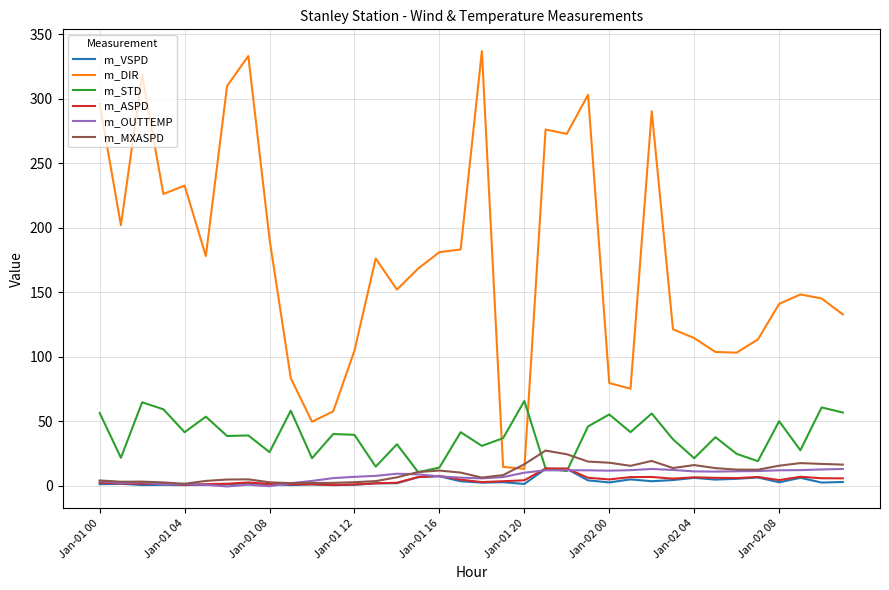

What is the highest value of the m_ASPD series?

13.5